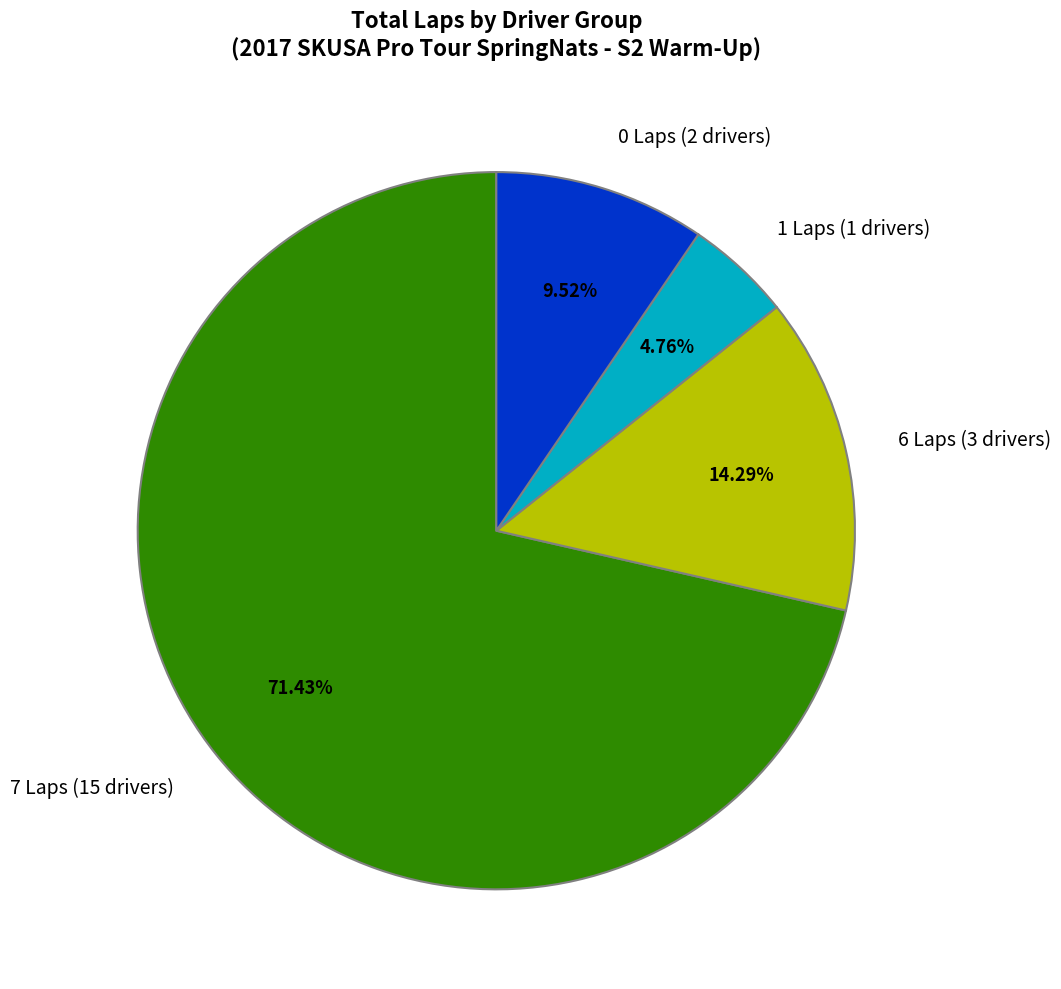

Is there any slice that represents more than half of the pie?

Yes